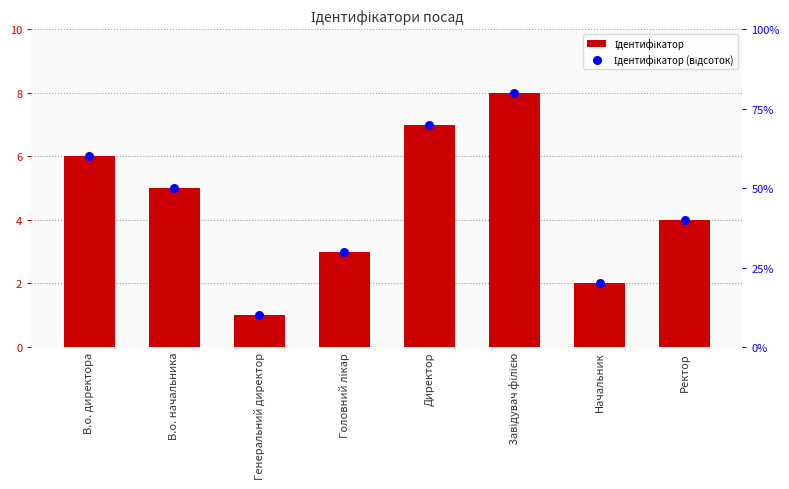

At which category is the sum across all series the highest?

Завідувач філією